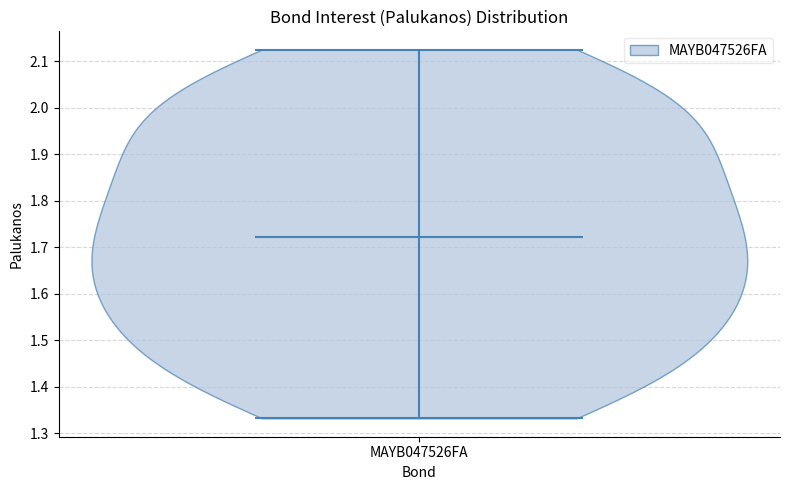

Read this violin plot against the y-axis: where its median line is, and the lowest and highest points the violin reaches. The values are not printed on the chart, so give them approximately, as read against the axis.

median line 1.72, lowest point 1.33, highest point 2.12